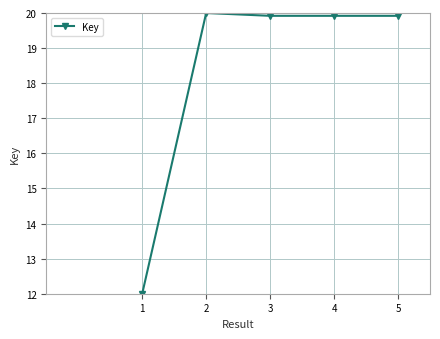

What is the value of the 5th point from the left?

19.9